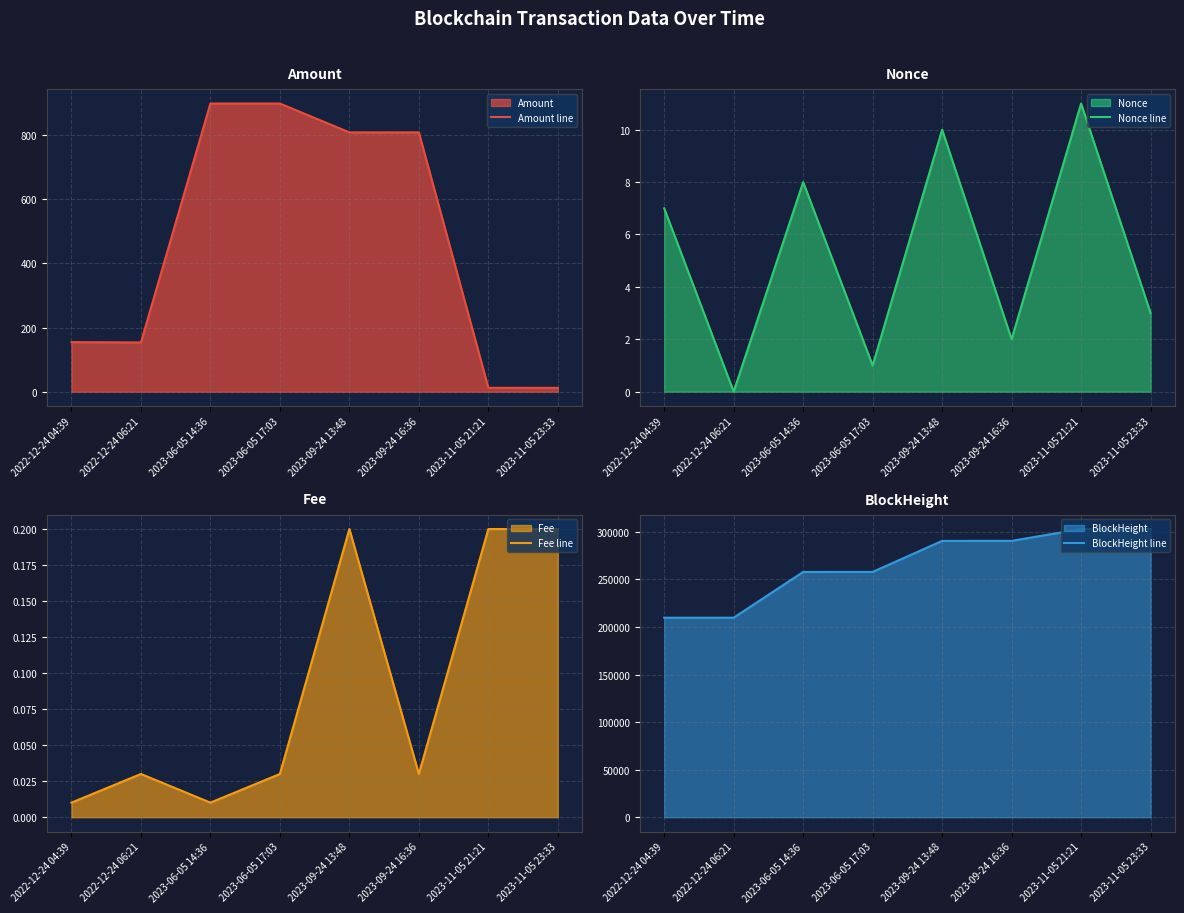

Reading left to right, transcribe all the data shown in this chart.

Amount line: 2022-12-24 04:39=154.5	2022-12-24 06:21=153.4	2023-06-05 14:36=898.1	2023-06-05 17:03=898.1	2023-09-24 13:48=808.2	2023-09-24 16:36=808.1	2023-11-05 21:21=12.0	2023-11-05 23:33=11.8
Nonce line: 2022-12-24 04:39=7.0	2022-12-24 06:21=0.0	2023-06-05 14:36=8.0	2023-06-05 17:03=1.0	2023-09-24 13:48=10.0	2023-09-24 16:36=2.0	2023-11-05 21:21=11.0	2023-11-05 23:33=3.0
Fee line: 2022-12-24 04:39=0.0	2022-12-24 06:21=0.0	2023-06-05 14:36=0.0	2023-06-05 17:03=0.0	2023-09-24 13:48=0.2	2023-09-24 16:36=0.0	2023-11-05 21:21=0.2	2023-11-05 23:33=0.2
BlockHeight line: 2022-12-24 04:39=209744.0	2022-12-24 06:21=209767.0	2023-06-05 14:36=257862.0	2023-06-05 17:03=257894.0	2023-09-24 13:48=290517.0	2023-09-24 16:36=290549.0	2023-11-05 21:21=302968.0	2023-11-05 23:33=303000.0